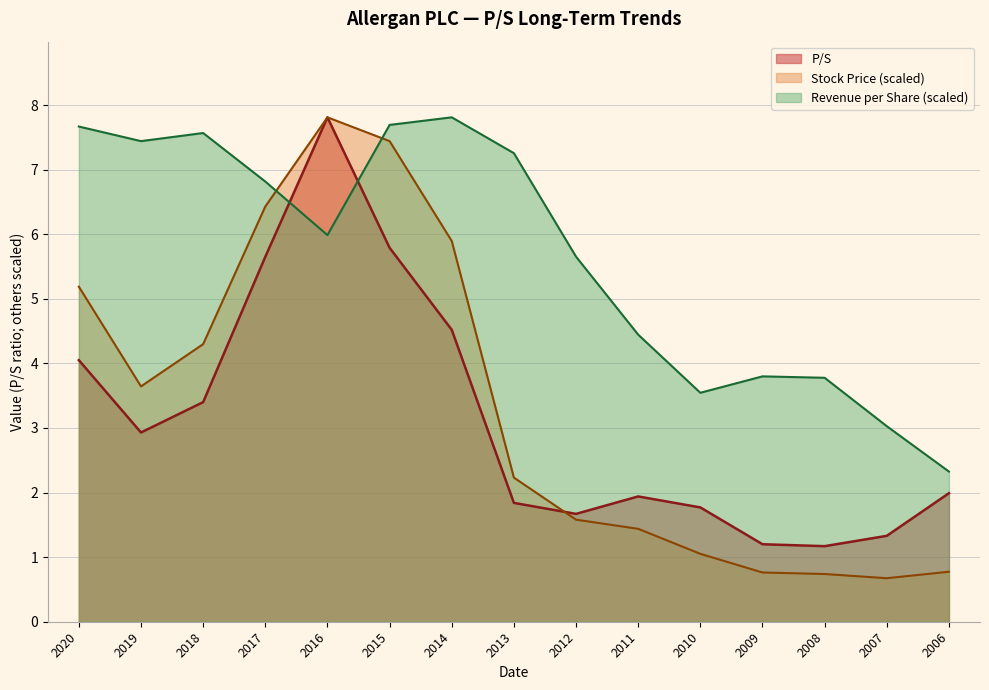

Reading left to right, extract all data points from this chart.

P/S: 4.0	2.9	3.4	5.7	7.8	5.8	4.5	1.8	1.7	1.9	1.8	1.2	1.2	1.3	2.0
Stock Price: 5.2	3.6	4.3	6.4	7.8	7.4	5.9	2.2	1.6	1.4	1.1	0.8	0.7	0.7	0.8
Revenue per Share: 7.7	7.4	7.6	6.8	6.0	7.7	7.8	7.3	5.7	4.4	3.5	3.8	3.8	3.0	2.3